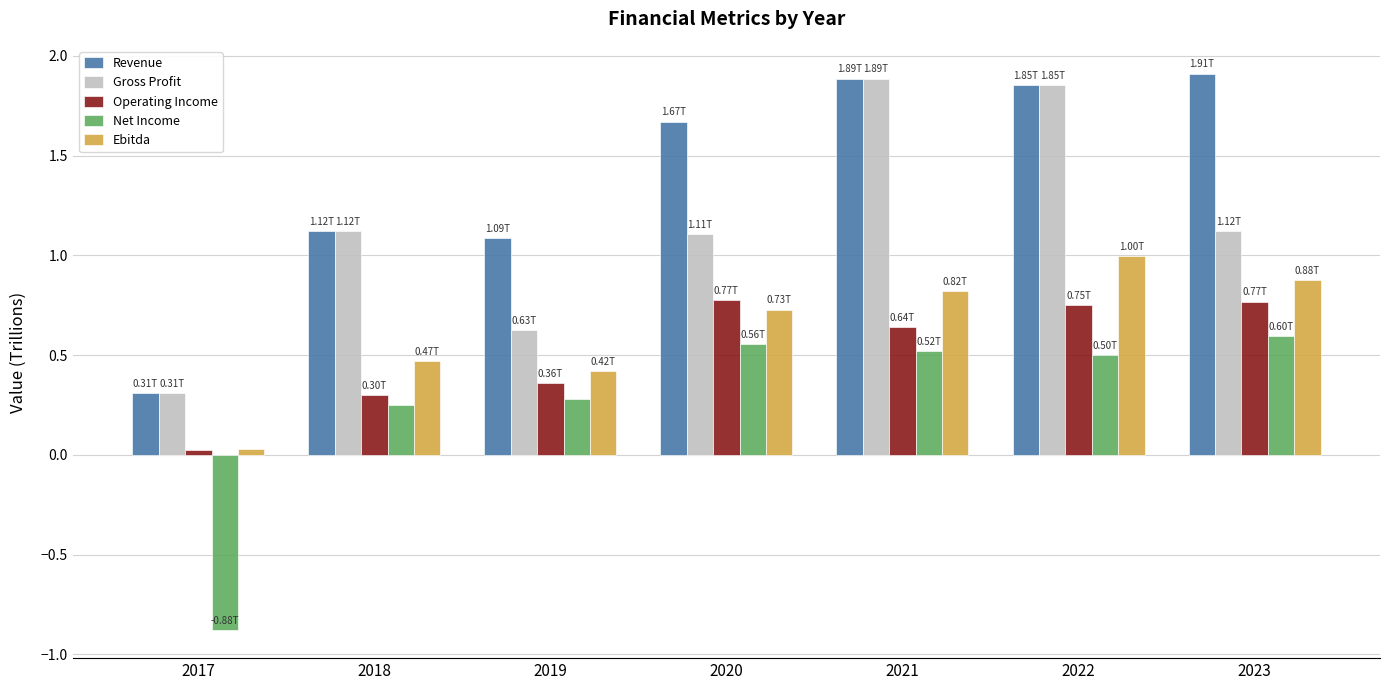

What is the spread (max minus min) of values at 2022?

1.4